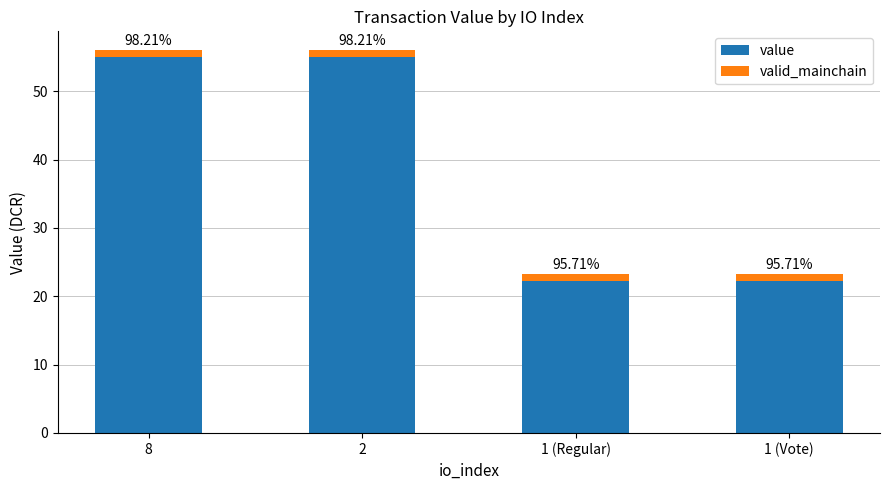

How many bars are there in total?

4